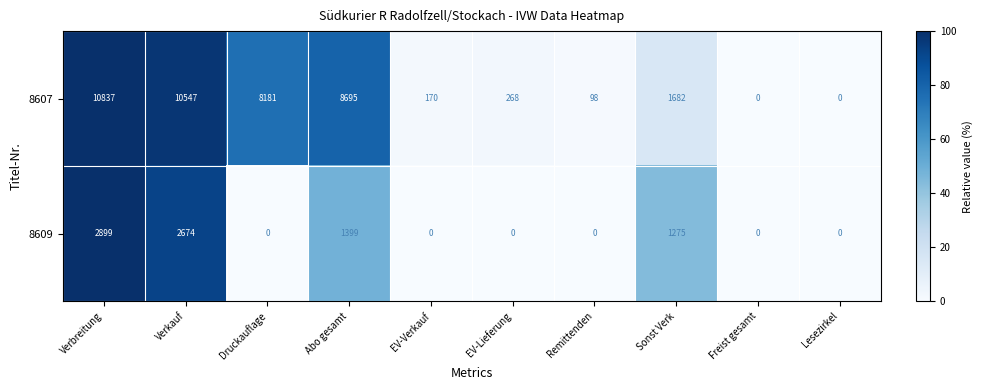

What is the difference between the second highest and second lowest values in the 8609 series?

2674